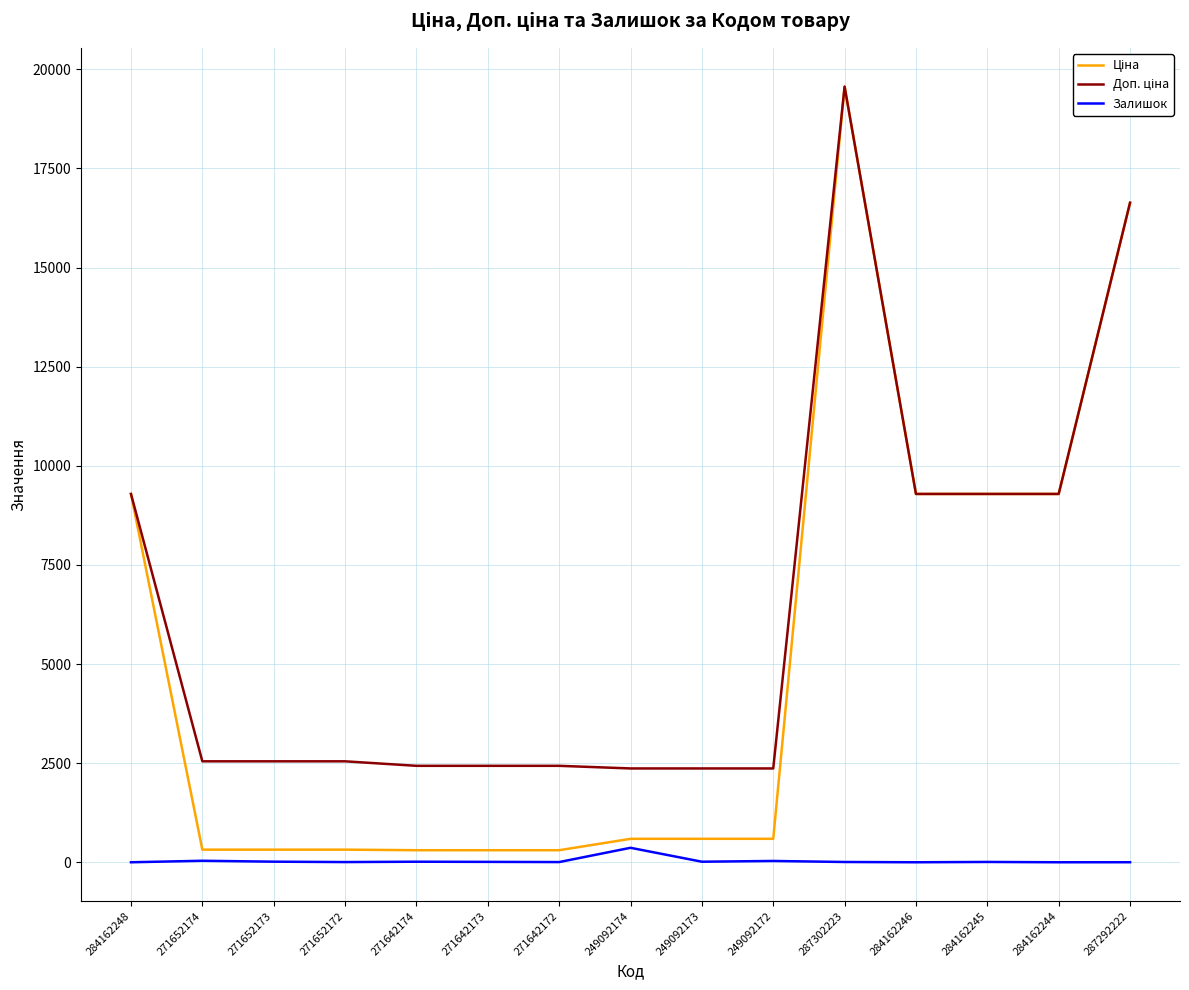

What is the greatest value displayed?

19564.9